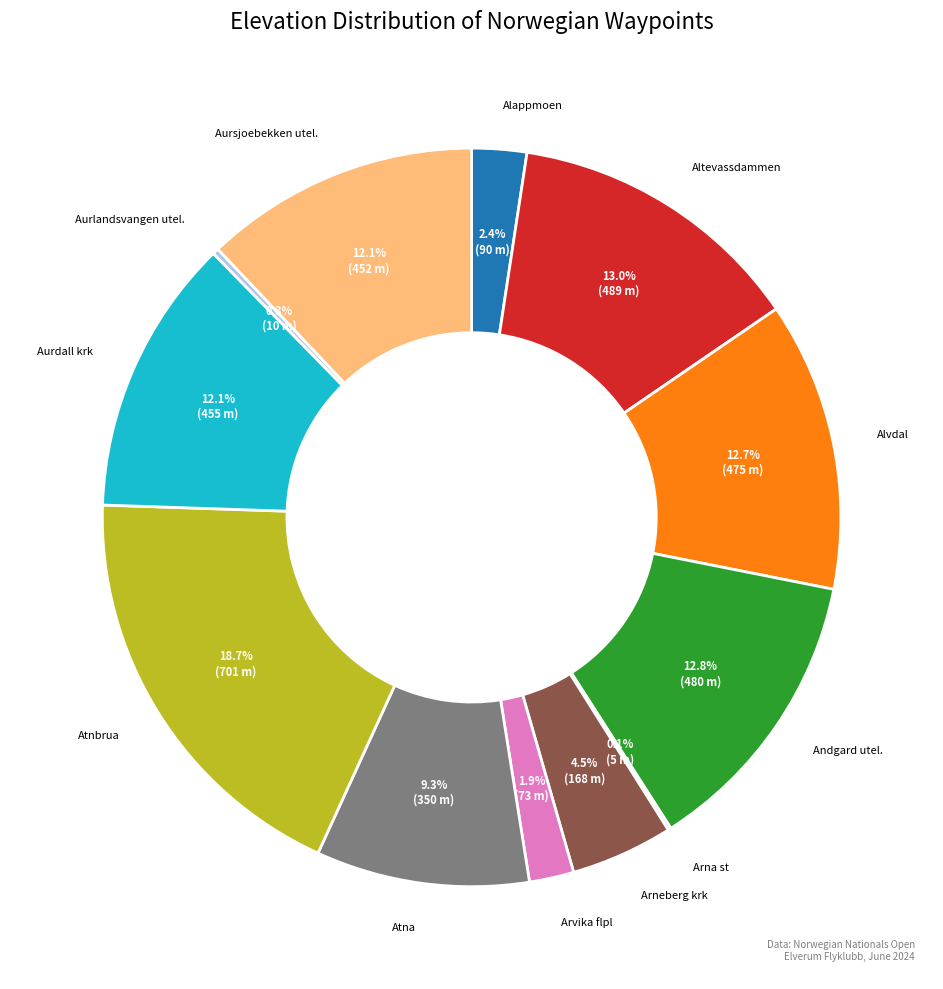

Is there a majority slice in this chart?

No